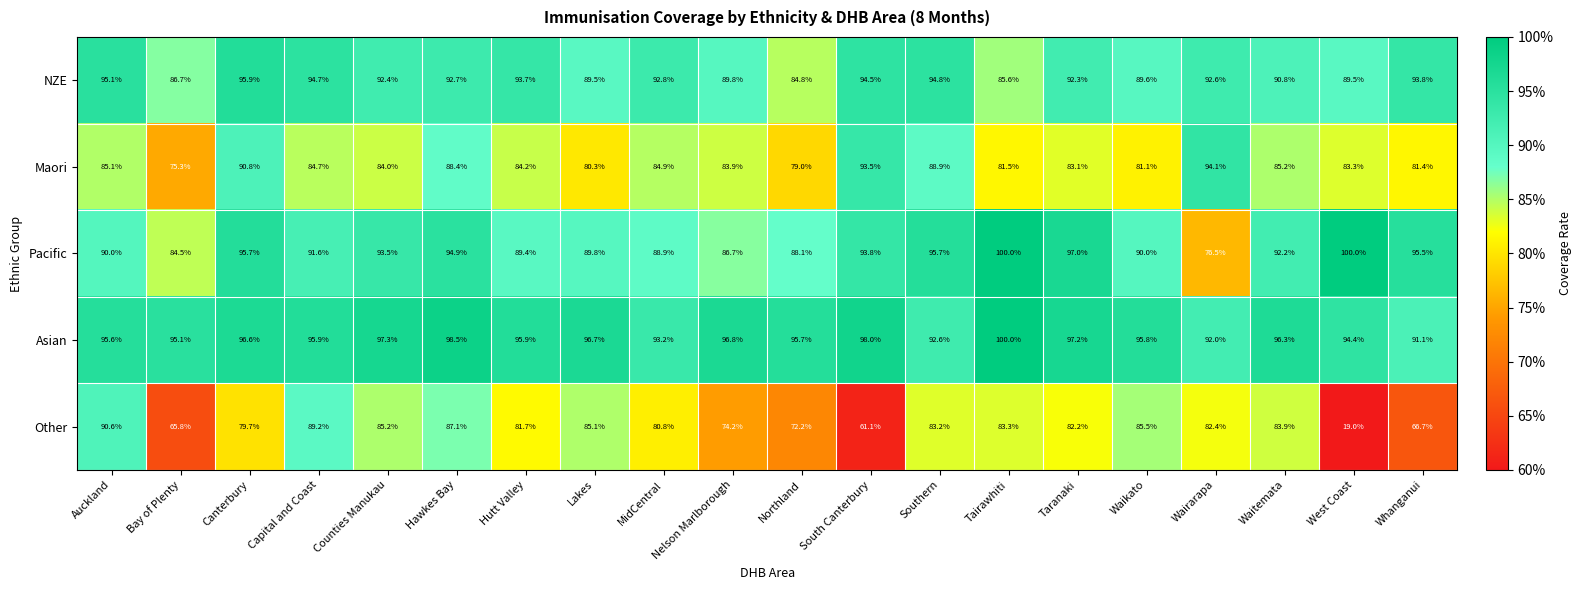

What is the difference between the highest and lowest values at South Canterbury?

36.9